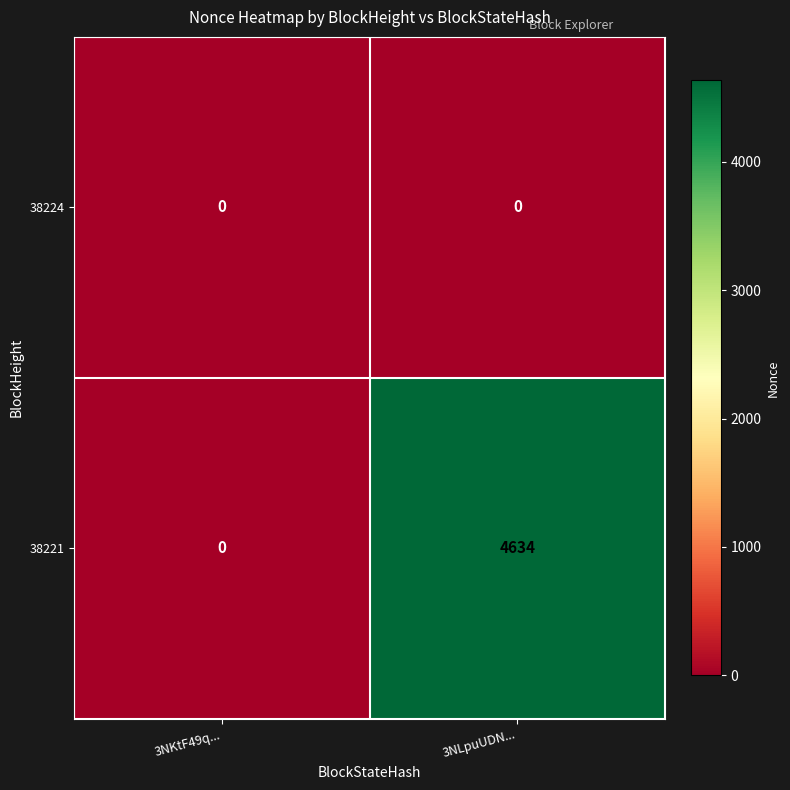

What is the difference between the highest and lowest values at 3NLpuUDN...?

4634